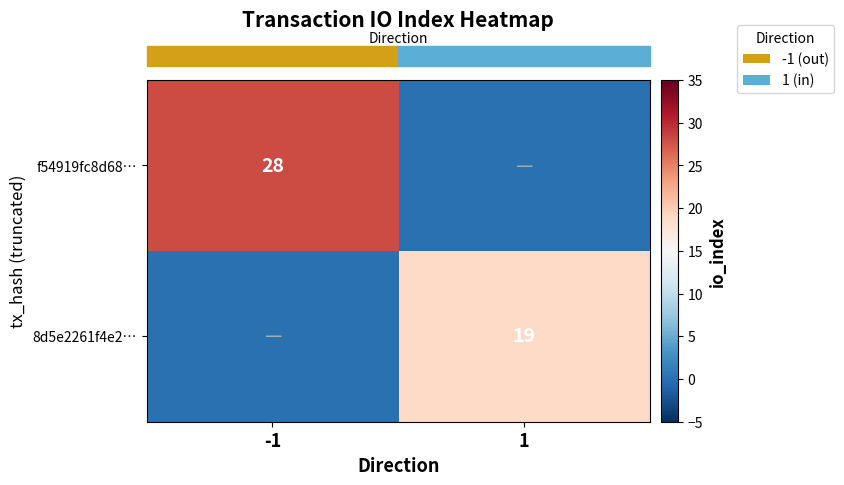

What is the difference between the maximum and minimum values in the row_0 series?

28